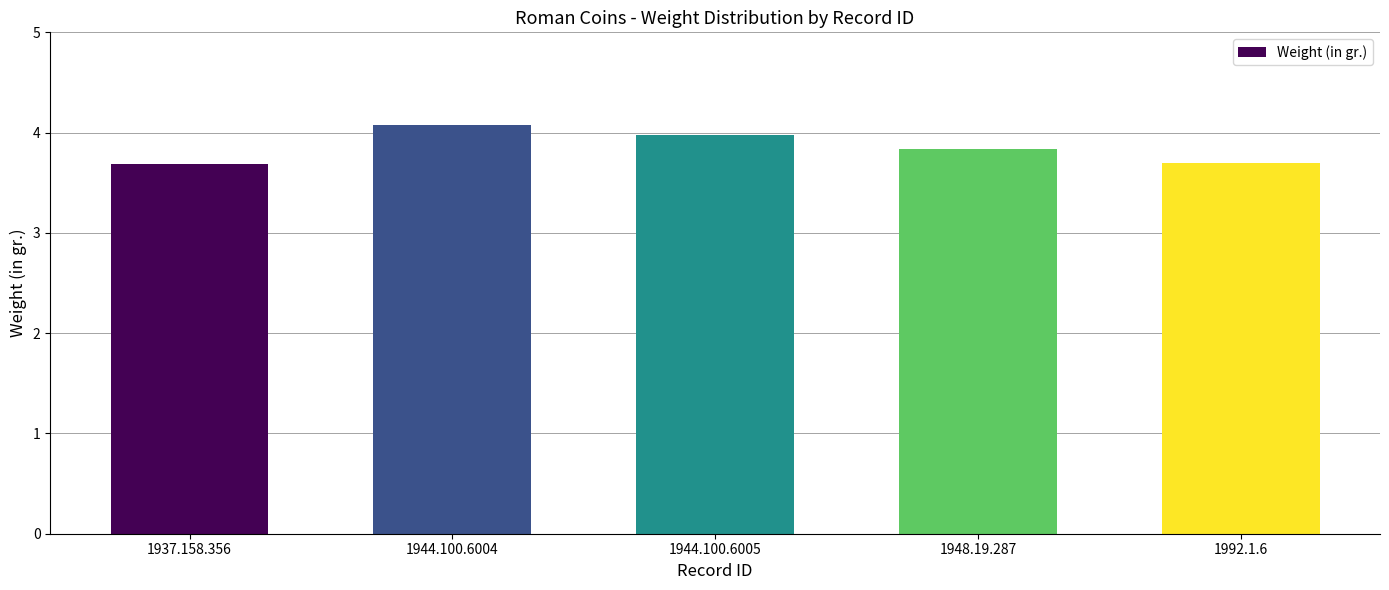

What is the greatest value displayed?

4.1